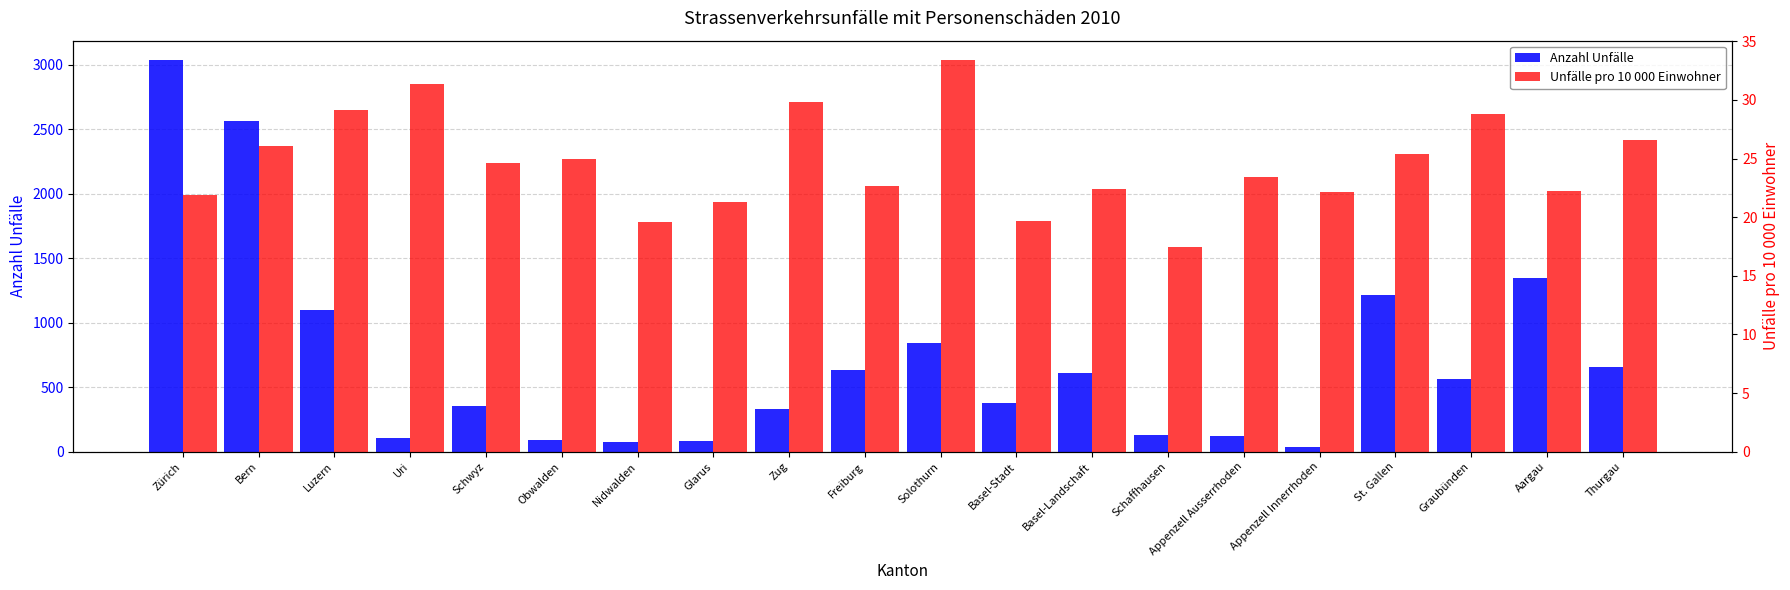

What is the lowest value of the Unfälle pro 10 000 Einwohner series?

17.5